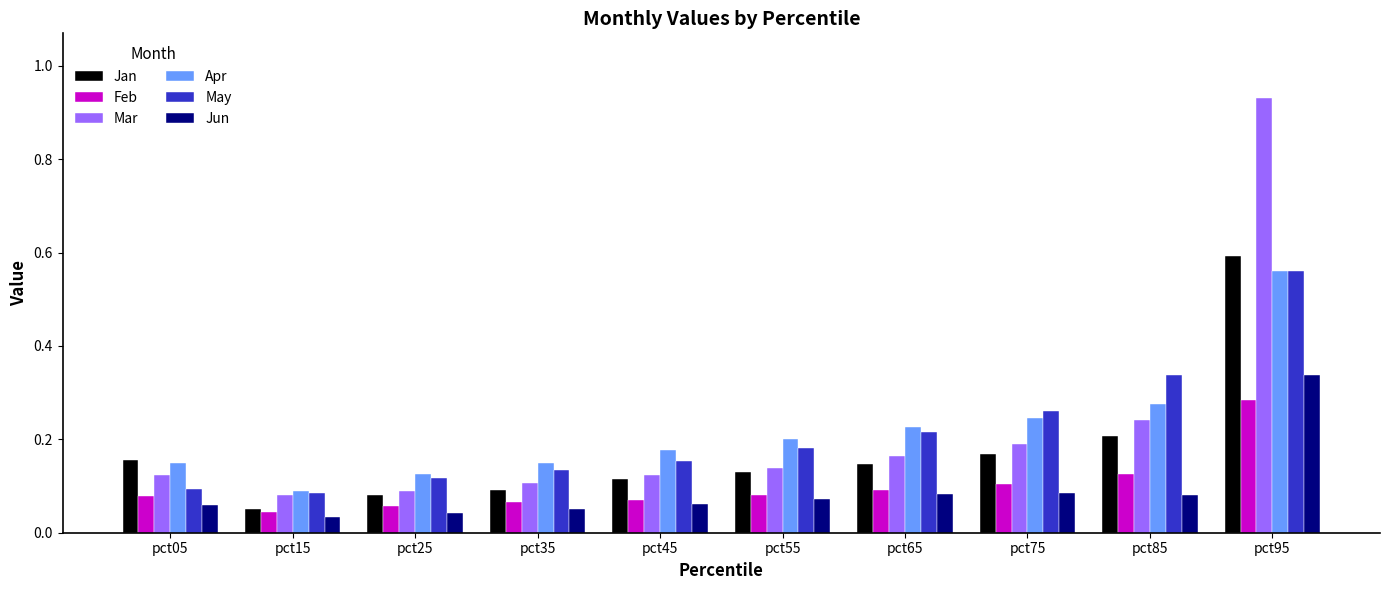

How many Feb values are between 0 and 1?

10